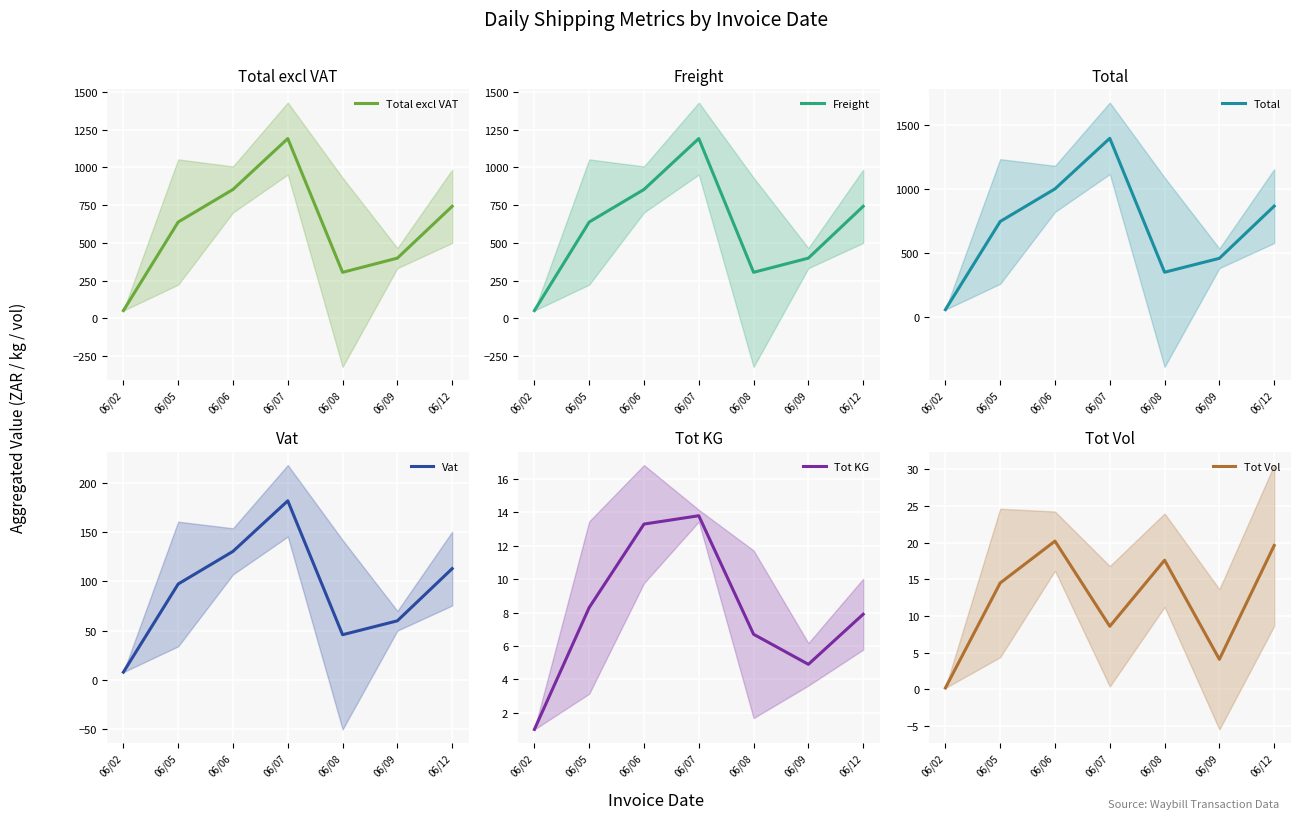

At which label does Vat first exceed 97?

06/05